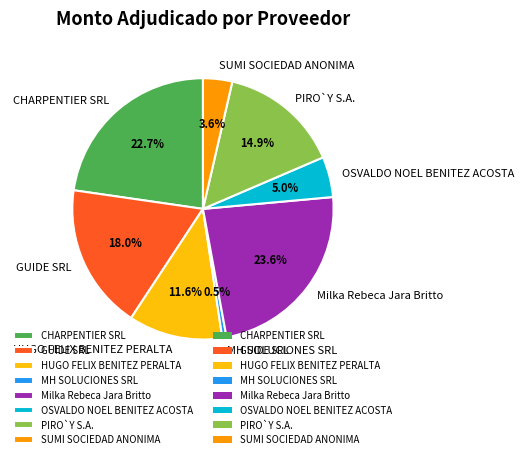

Between Milka Rebeca Jara Britto and OSVALDO NOEL BENITEZ ACOSTA, which is larger?

Milka Rebeca Jara Britto